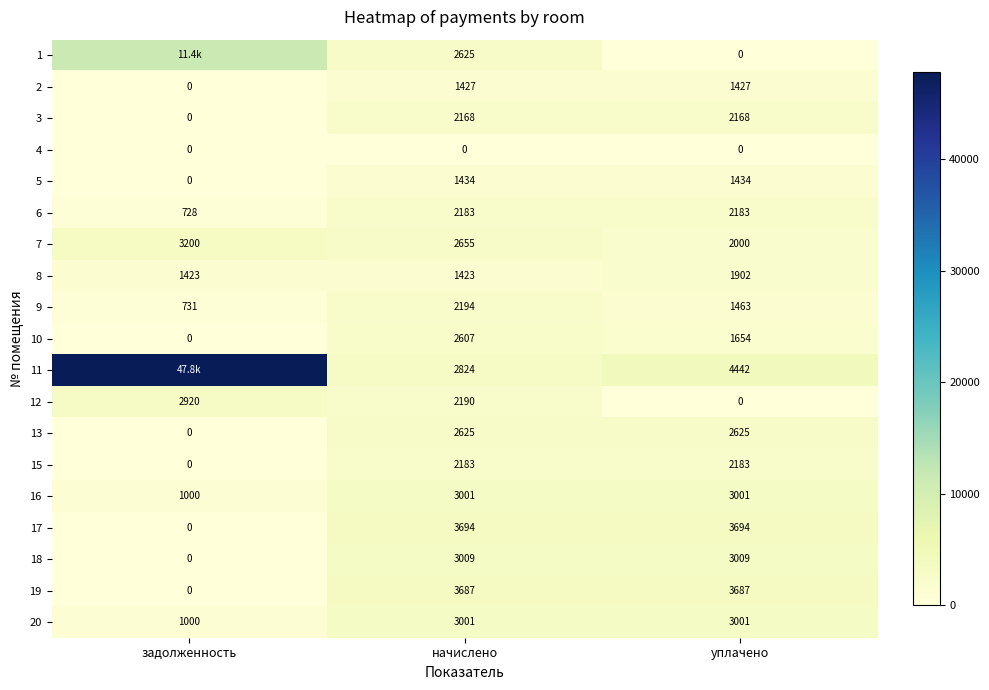

At which label does 19 reach its minimum?

задолженность